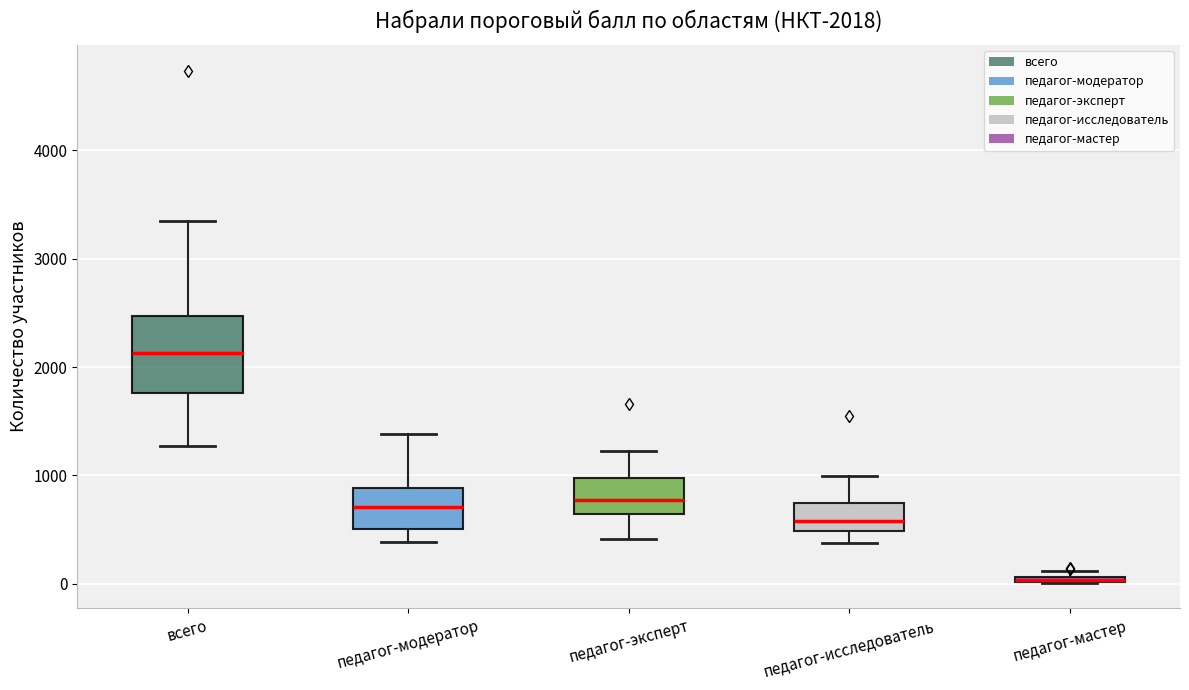

Which box is the tallest, from its lower edge to its upper edge?

всего